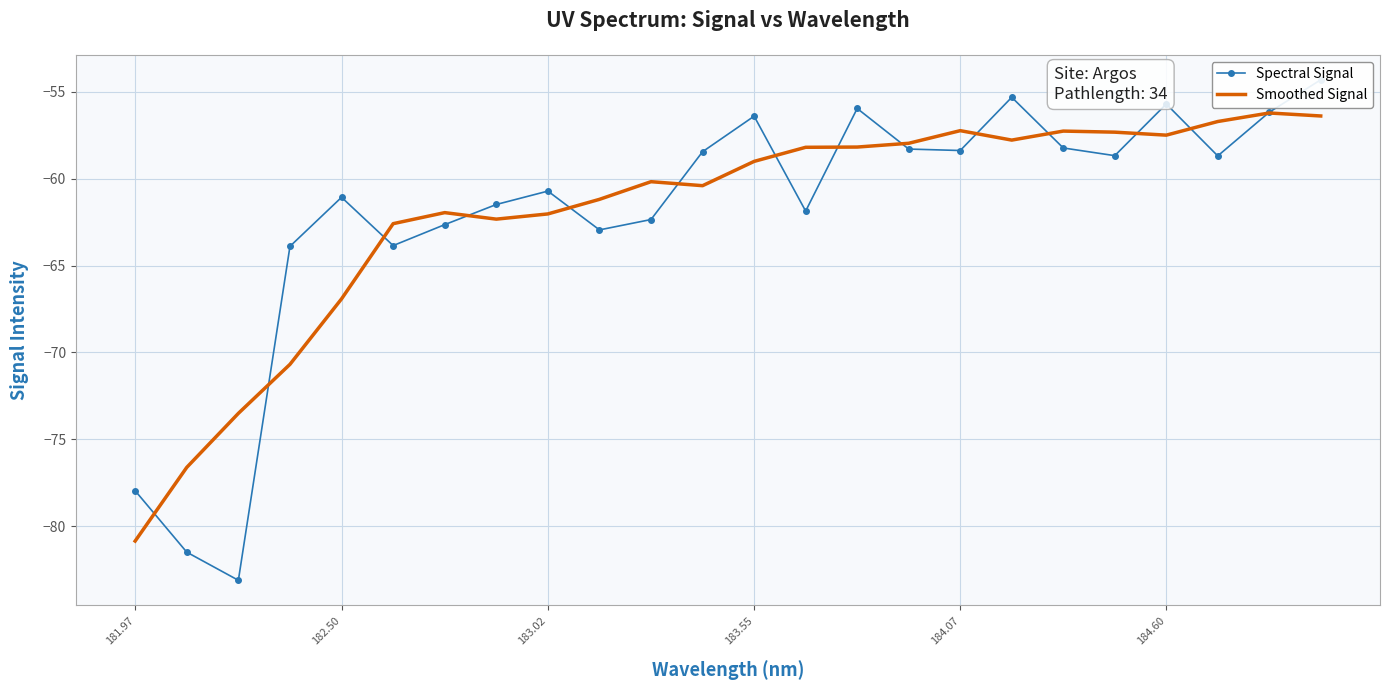

List the series in order of their peak value, highest first.

Spectral Signal, Smoothed Signal